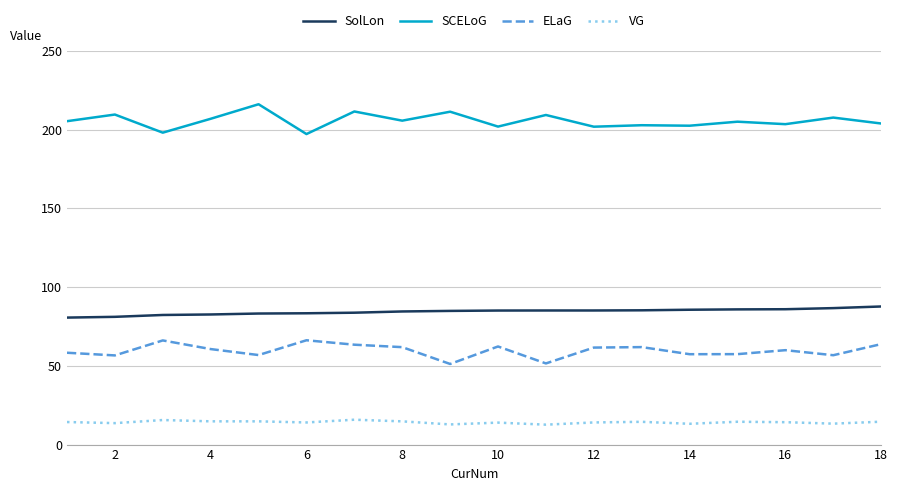

Rank the series by their maximum value, from lowest to highest.

VG, ELaG, SolLon, SCELoG